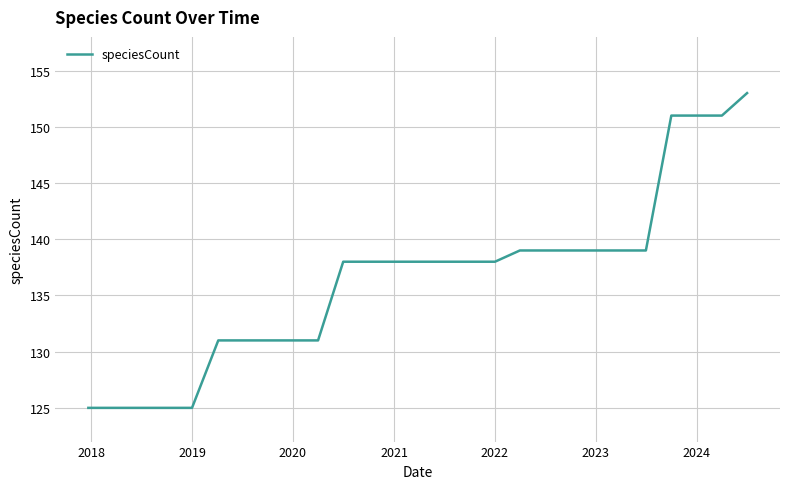

What is the greatest value displayed?

153